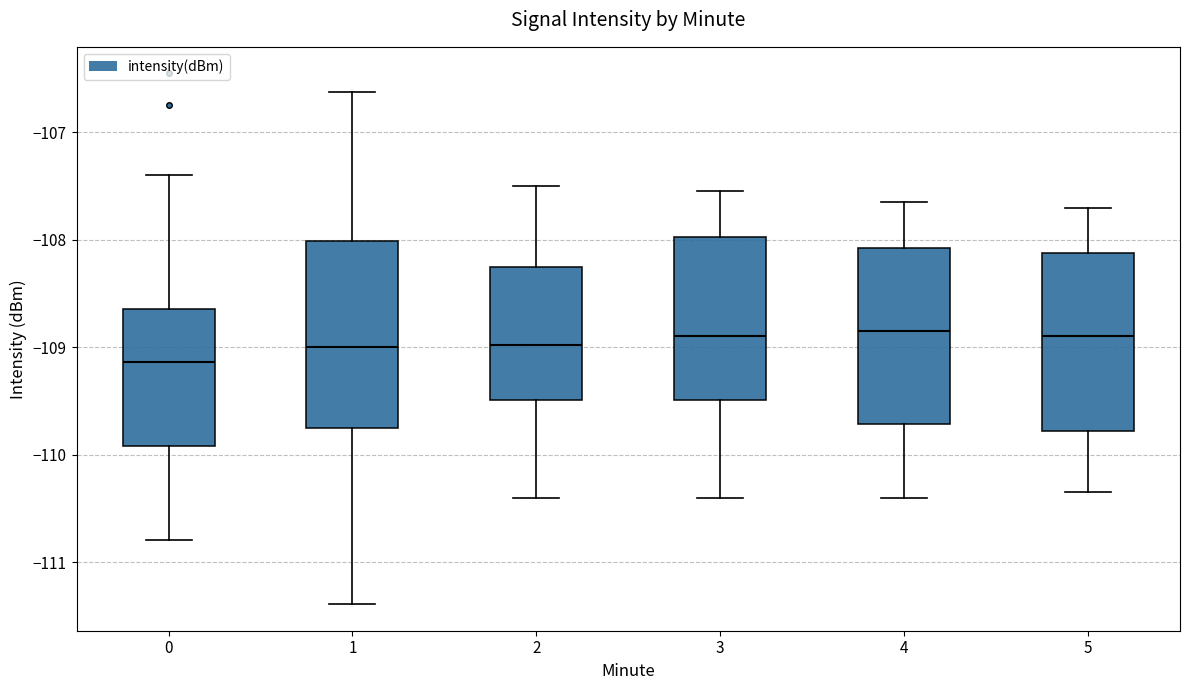

Reading left to right, read every box against the y-axis: the position of its median line, the range the box covers, and the ends of its whiskers. The values are not printed on the chart, so give them approximately, as read against the axis.

0: median -109.1, box -109.9 to -108.6, whiskers -110.8 to -107.4
1: median -109.0, box -109.8 to -108.0, whiskers -111.4 to -106.6
2: median -109.0, box -109.5 to -108.2, whiskers -110.4 to -107.5
3: median -108.9, box -109.5 to -108.0, whiskers -110.4 to -107.5
4: median -108.8, box -109.7 to -108.1, whiskers -110.4 to -107.6
5: median -108.9, box -109.8 to -108.1, whiskers -110.3 to -107.7